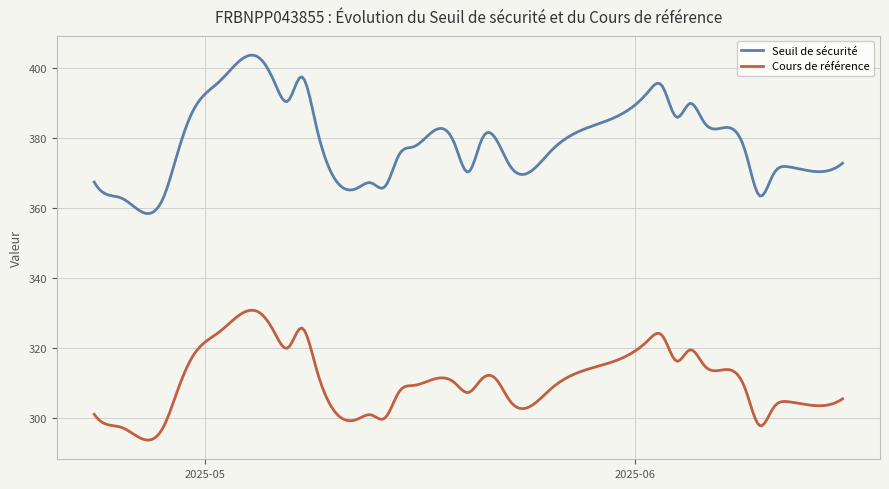

What is the smallest value displayed?

293.8